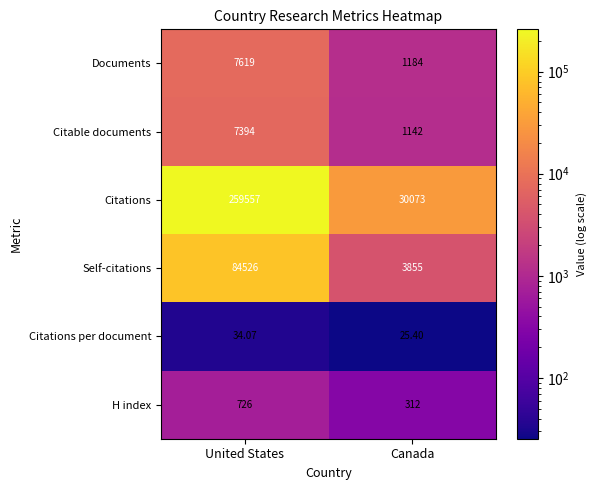

At which label is Documents closest to 4401?

Canada